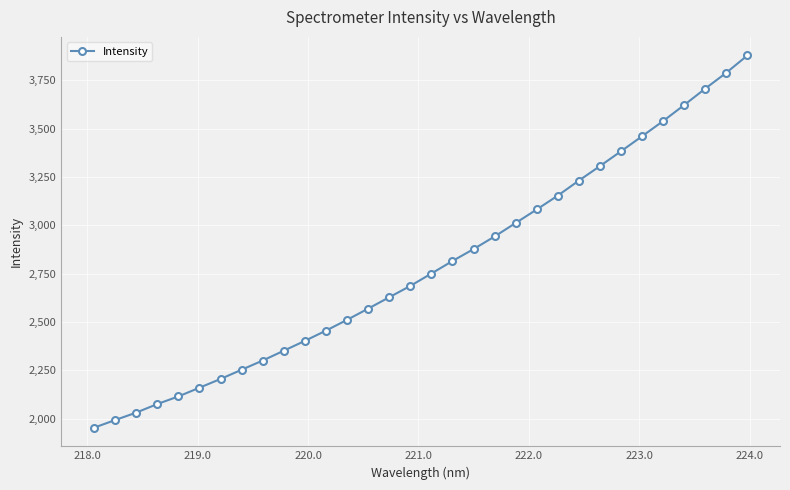

What is the smallest value displayed?

1953.0